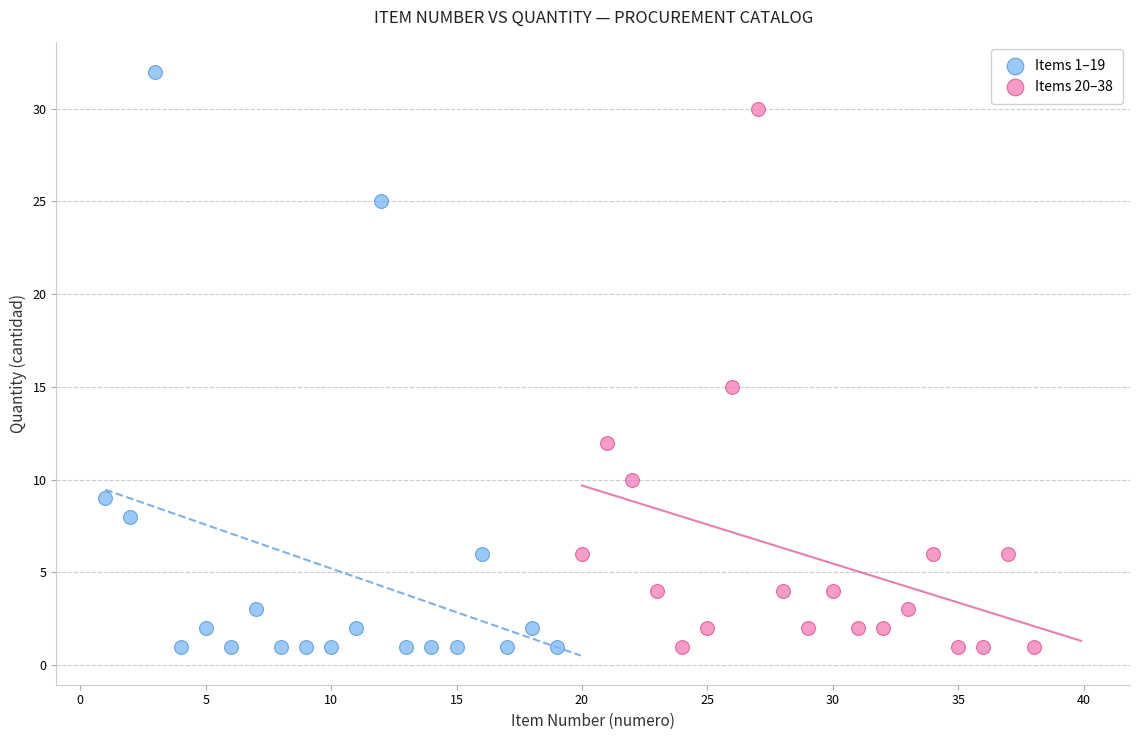

Which series has the largest Y range (max minus min)?

Items 1–19